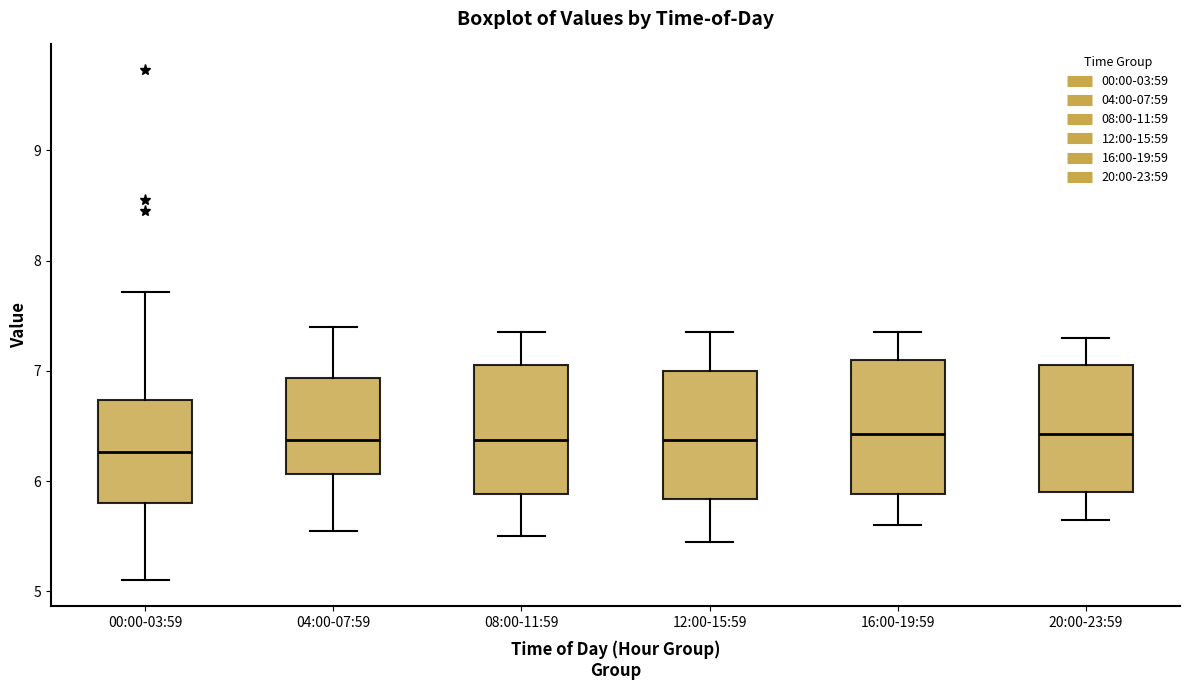

Reading left to right, transcribe this box plot: for each box, give where its median line is, the range the box spans, and where its two whiskers end, as read against the y-axis. The values are not printed on the chart, so give them approximately, as read against the axis.

00:00-03:59: median 6.3, box 5.8 to 6.7, whiskers 5.1 to 7.7
04:00-07:59: median 6.4, box 6.1 to 6.9, whiskers 5.6 to 7.4
08:00-11:59: median 6.4, box 5.9 to 7.1, whiskers 5.5 to 7.4
12:00-15:59: median 6.4, box 5.8 to 7.0, whiskers 5.5 to 7.4
16:00-19:59: median 6.4, box 5.9 to 7.1, whiskers 5.6 to 7.4
20:00-23:59: median 6.4, box 5.9 to 7.1, whiskers 5.7 to 7.3